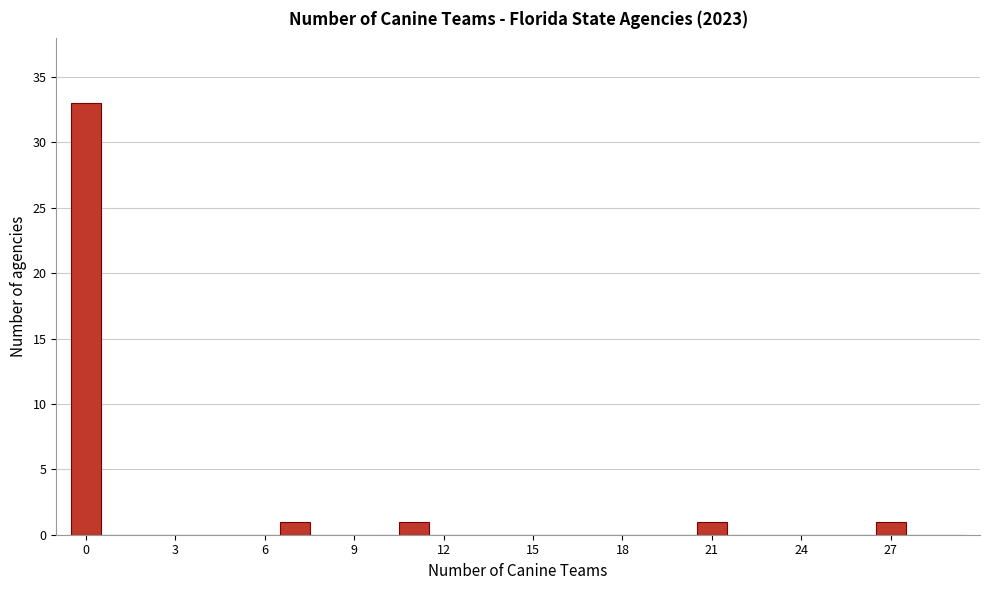

Around what value on the x-axis is the tallest bar? Give the approximate position of its centre, as read against the axis.

0.0